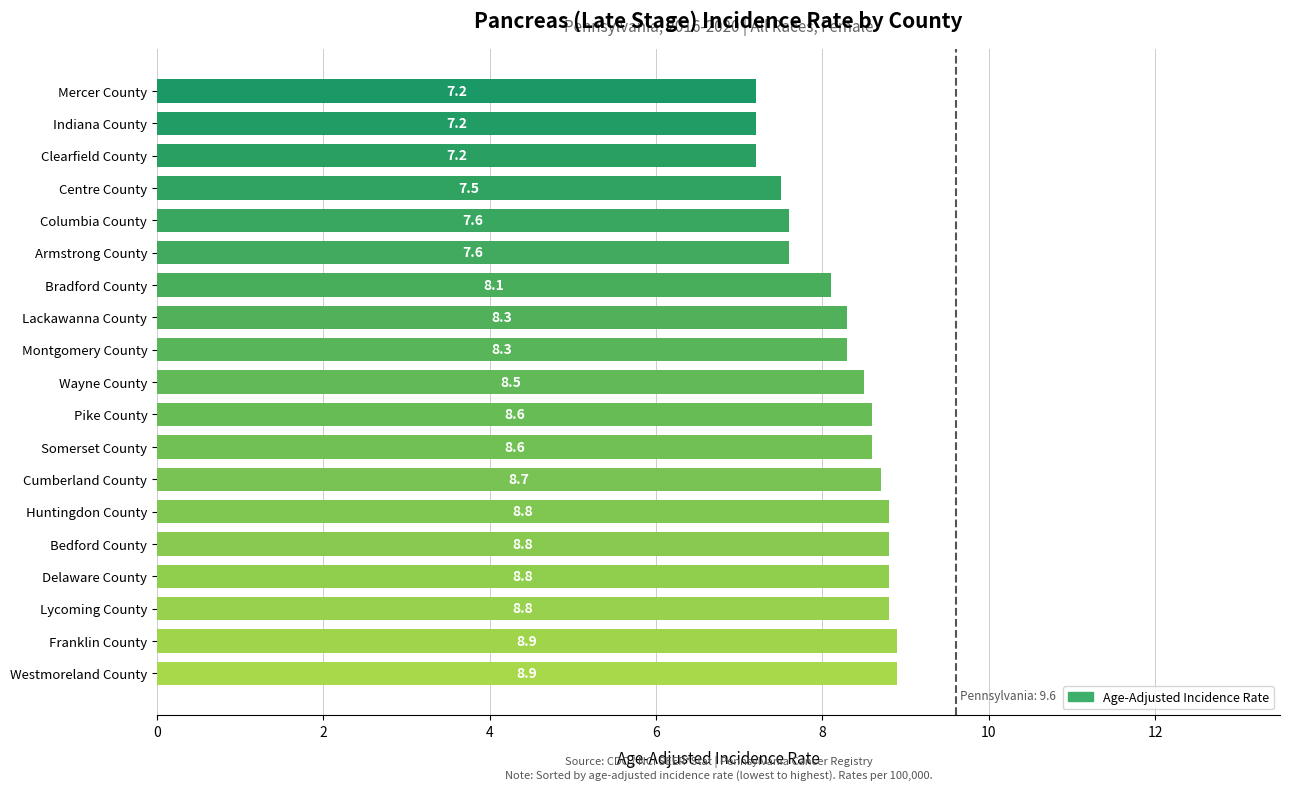

What is the difference between the maximum and minimum values?

1.7